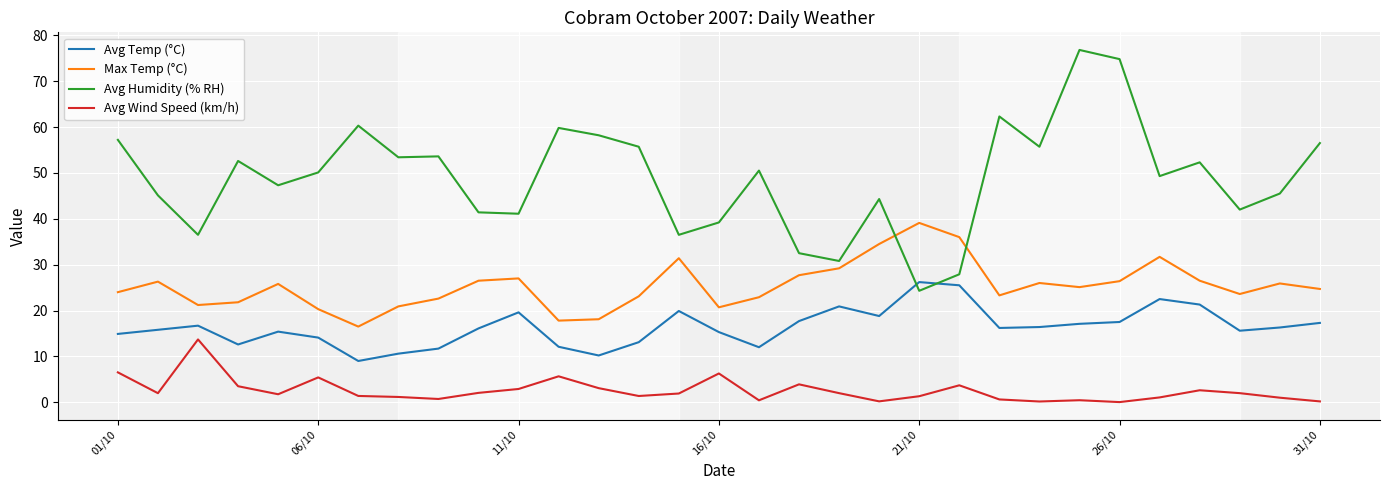

What is the maximum value shown in the chart?

76.8